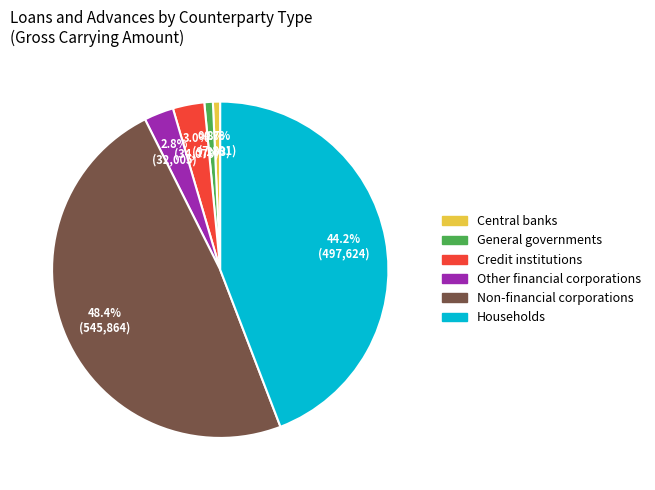

Approximately how many times larger is the value at General governments compared to Other financial corporations?

0.3